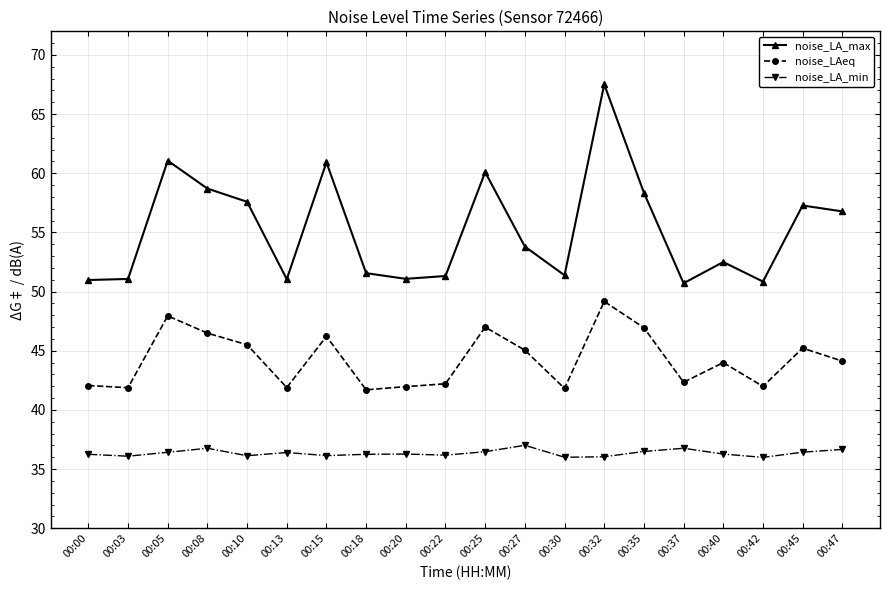

True or false: noise_LA_max and noise_LAeq intersect in this chart.

False